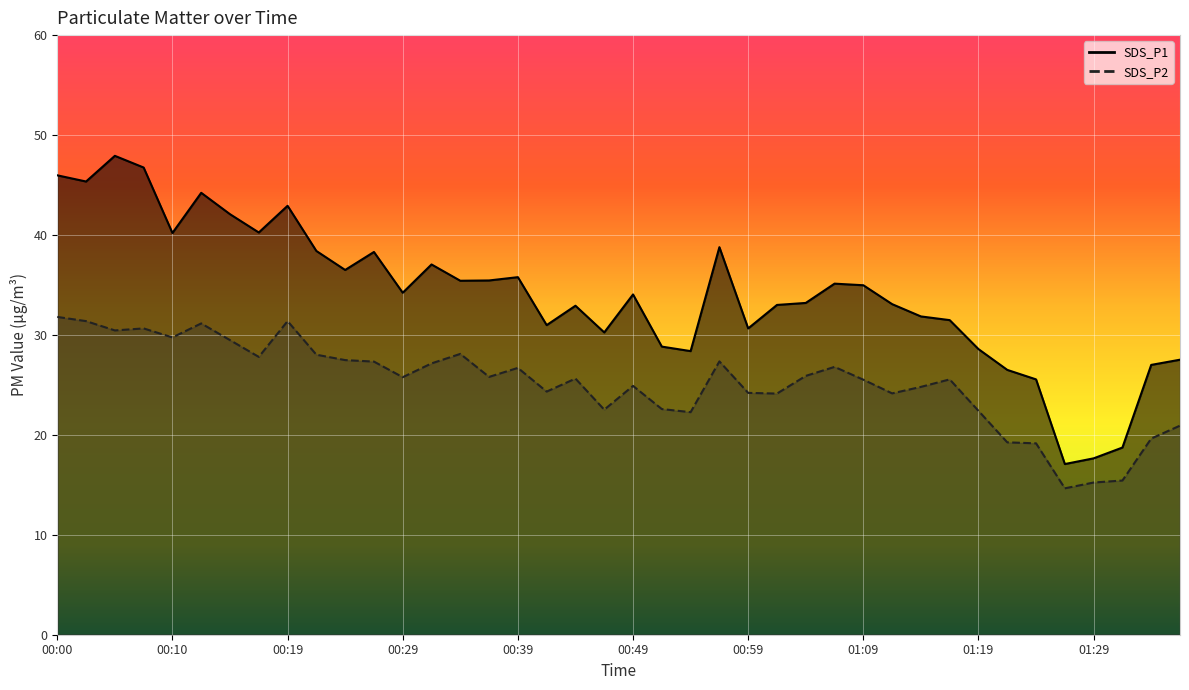

Which has a higher value, 00:42 or 01:01?

01:01